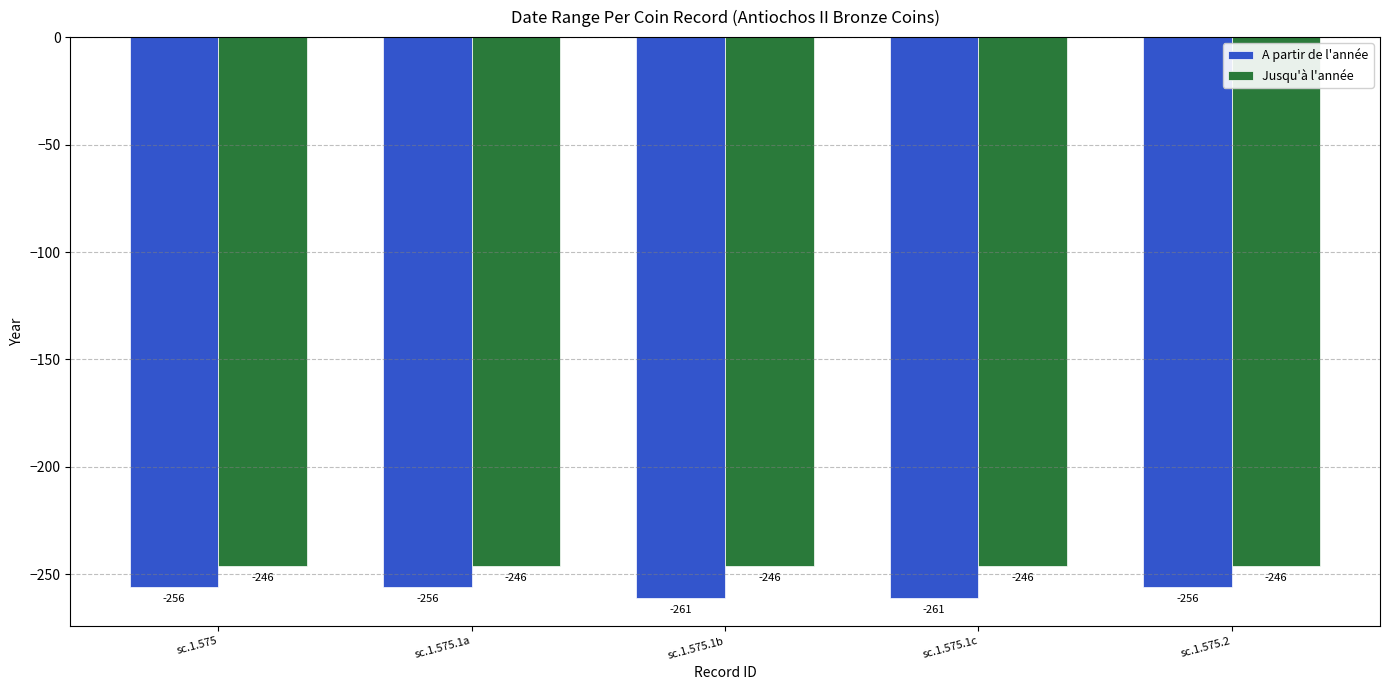

Is it true that Jusqu'à l'année equals -246 at sc.1.575?

True